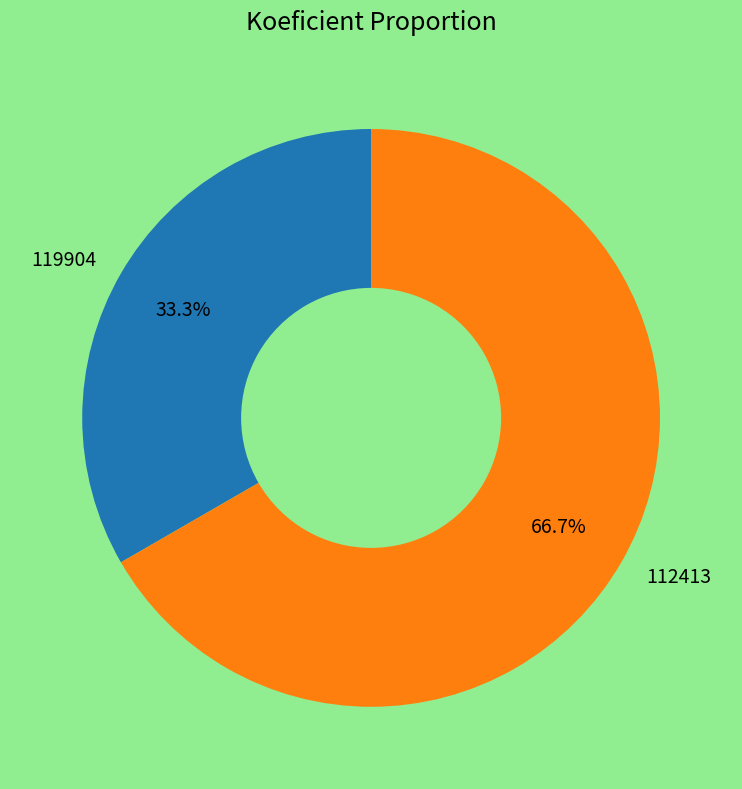

To the nearest percent, what is the difference between the largest and smallest slice percentages?

33%